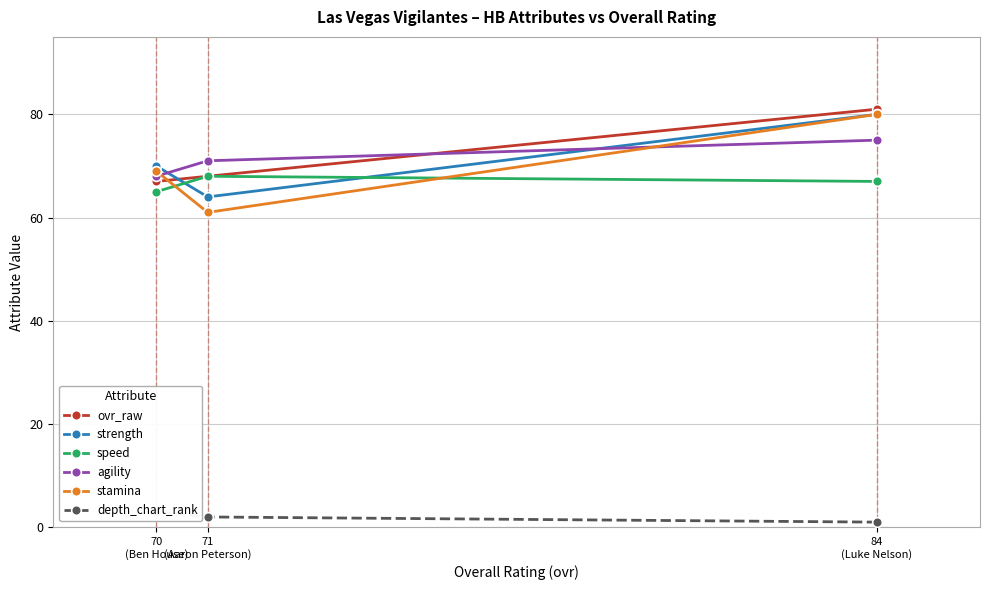

True or false: speed has a value of 67 at 84
(Luke Nelson).

True